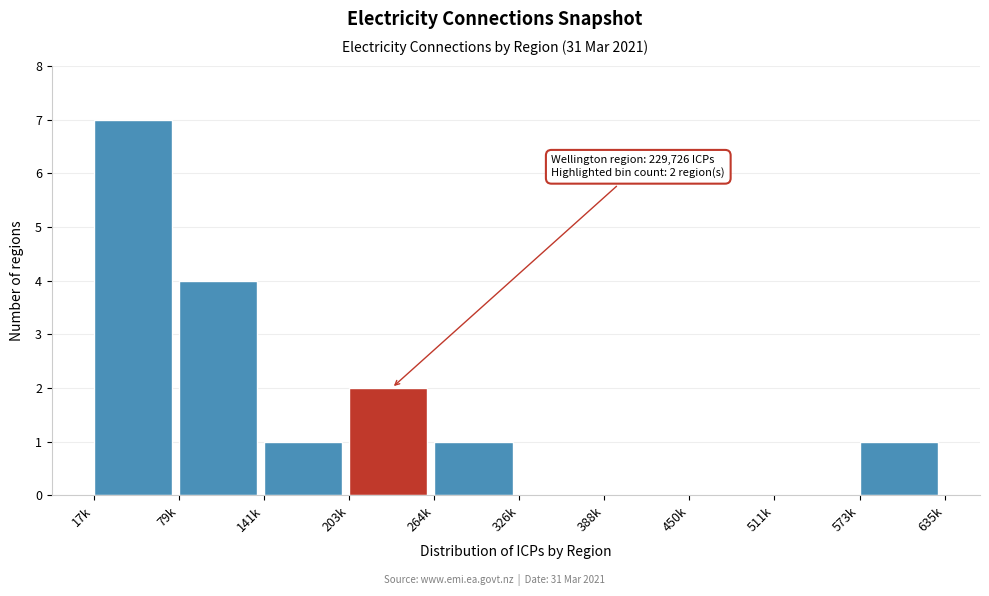

Reading right to left, transcribe all the data shown in this chart.

573k=1	511k=0	450k=0	388k=0	326k=0	264k=1	203k=2	141k=1	79k=4	17k=7